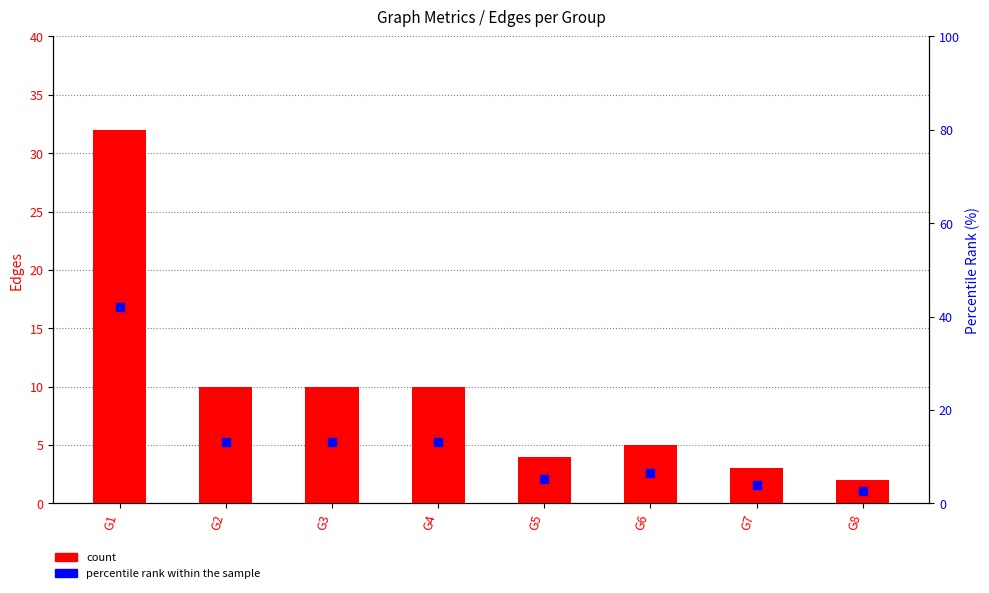

Which series reaches the maximum Y coordinate?

percentile rank within the sample